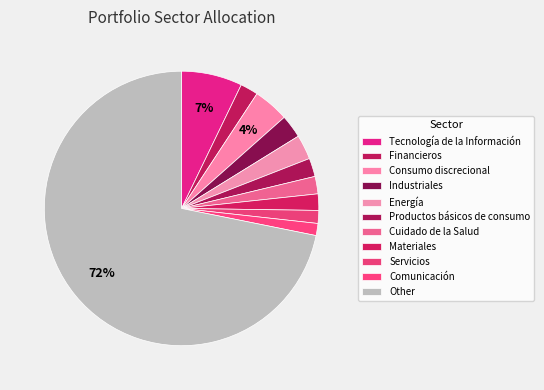

Count the number of slices in the pie.

11